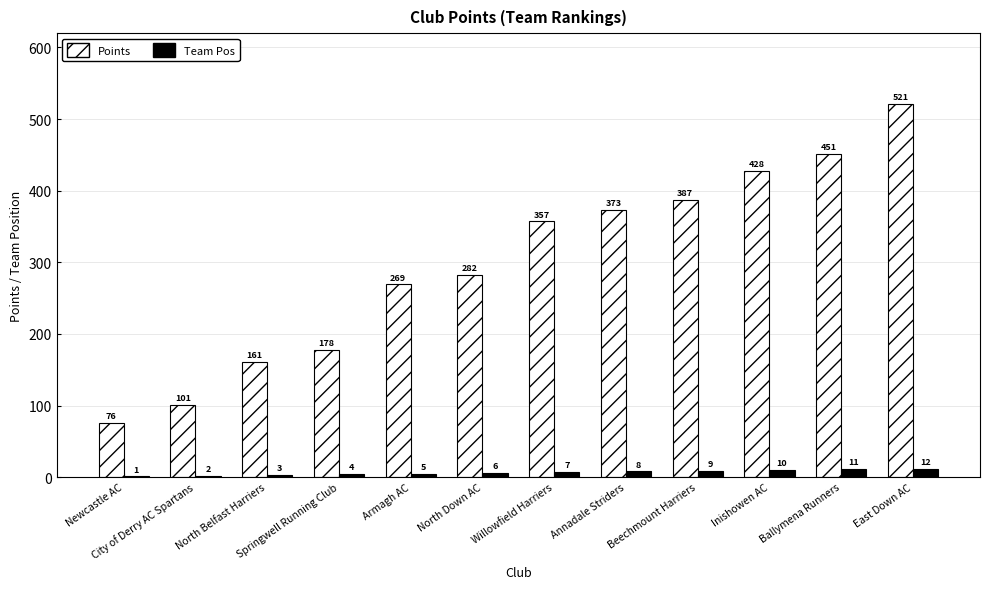

The Points series shows 373 at Annadale Striders. True or false?

True